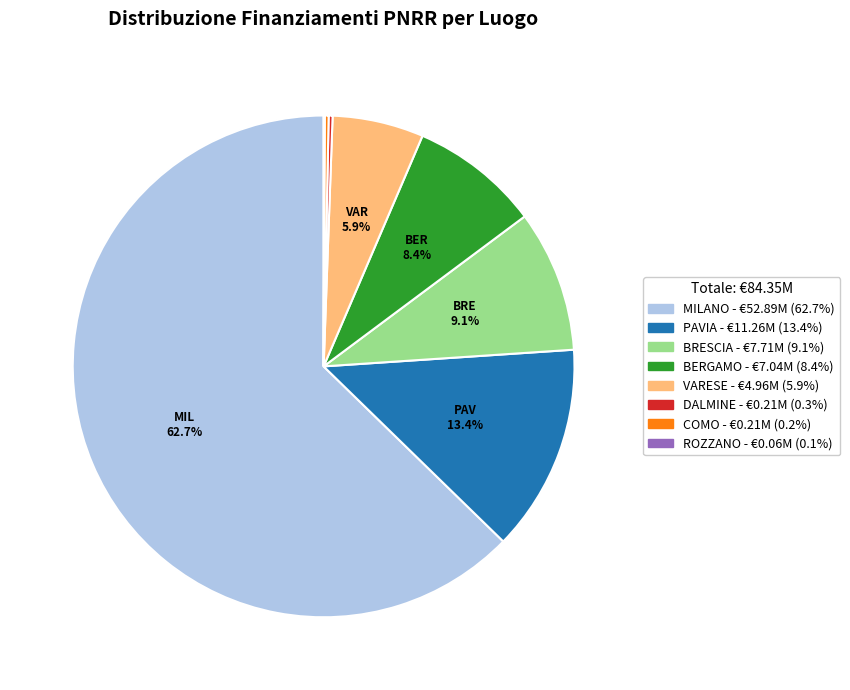

Is there any slice that represents more than half of the pie?

Yes